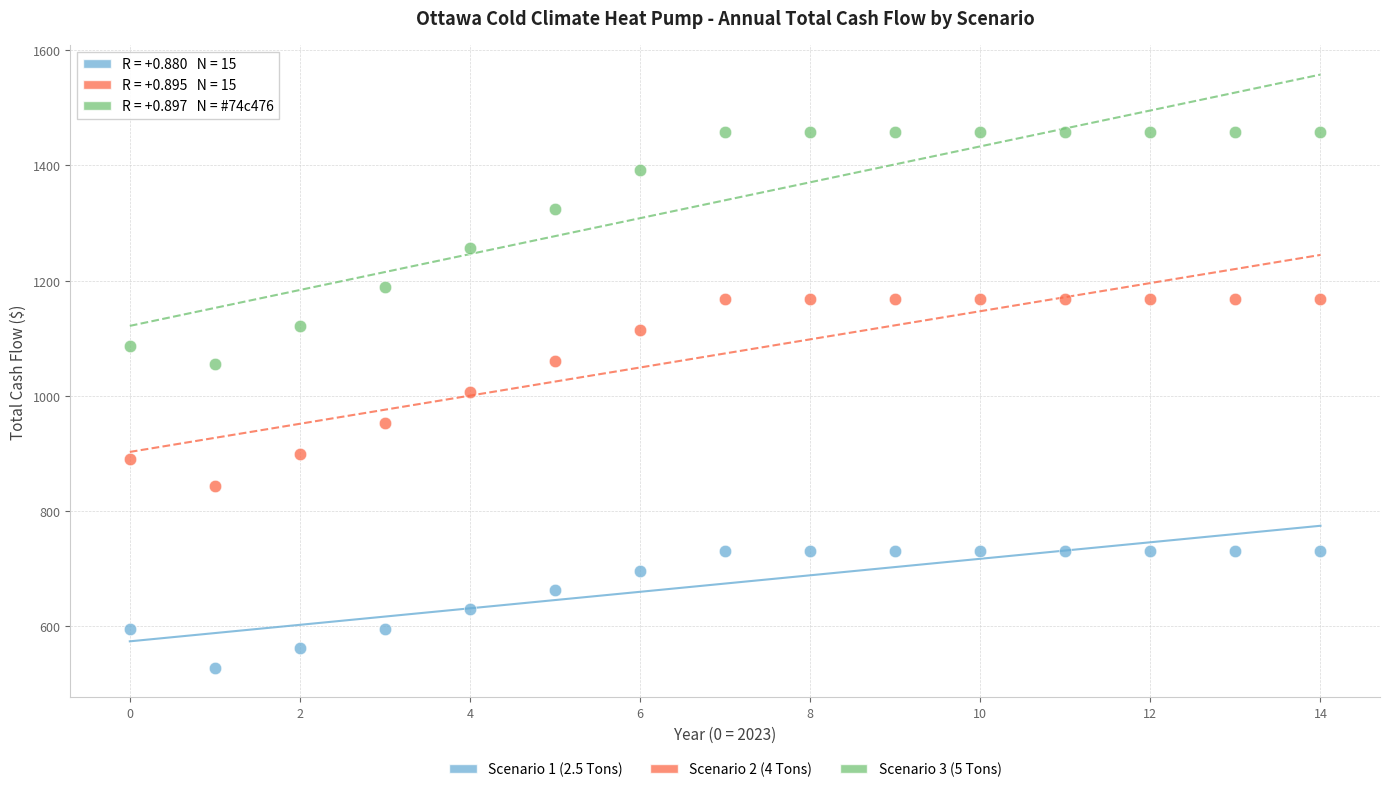

Across all series, what Y value is closest to 993?

1006.1